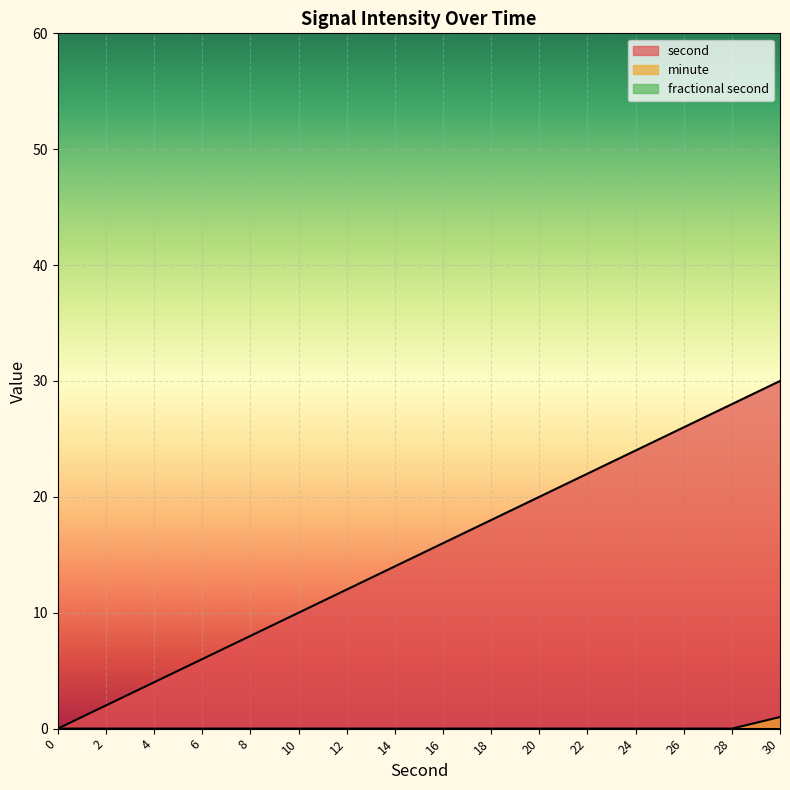

Which series has the largest range (max minus min)?

second